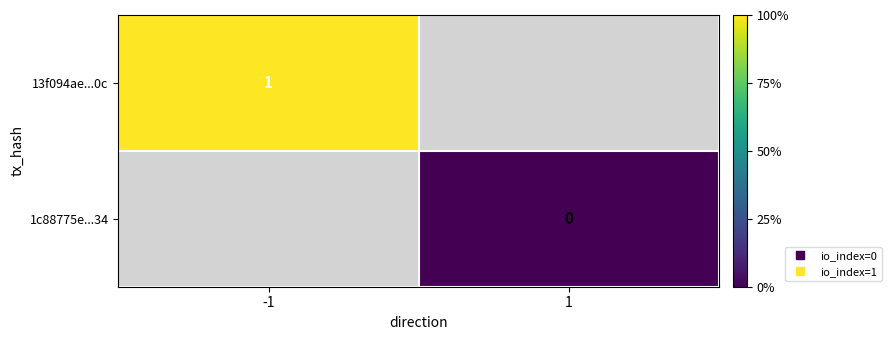

Is the value of 13f094ae...0c at -1 greater than the value of 1c88775e...34 at -1?

No